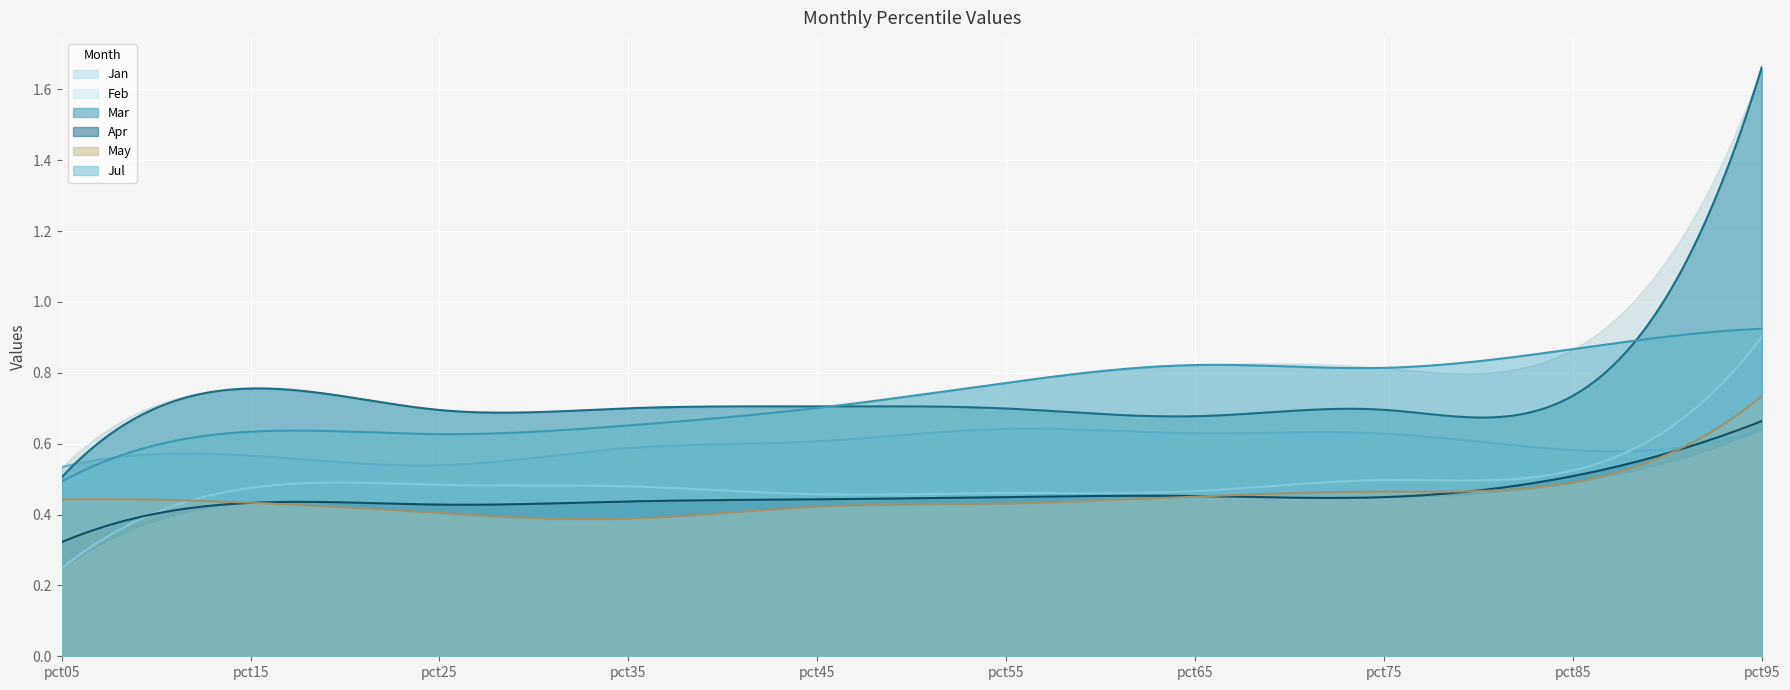

At which category is the sum across all series the highest?

pct95